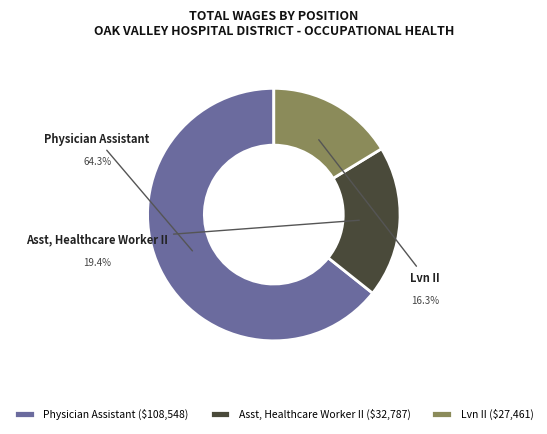

Approximately how many times larger is the value at Physician Assistant compared to Lvn II?

4.0